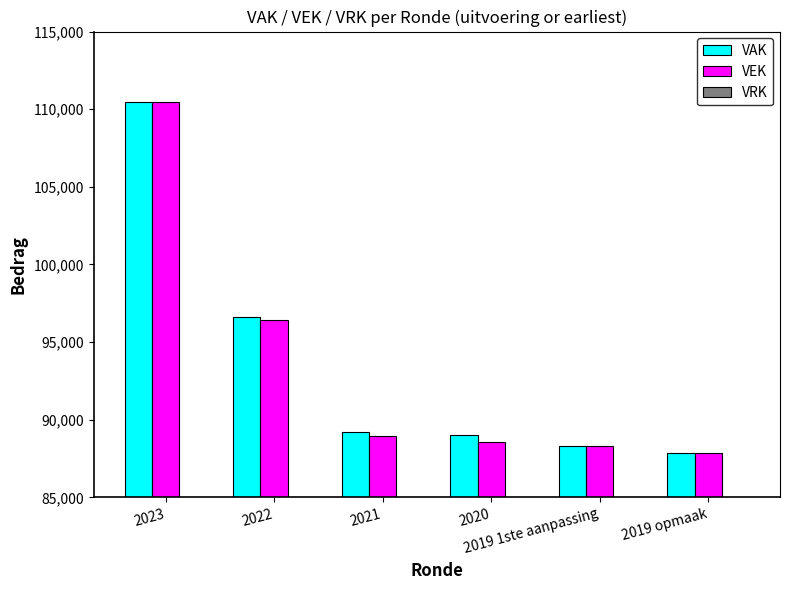

What is the difference between the maximum and minimum values in the VEK series?

22582